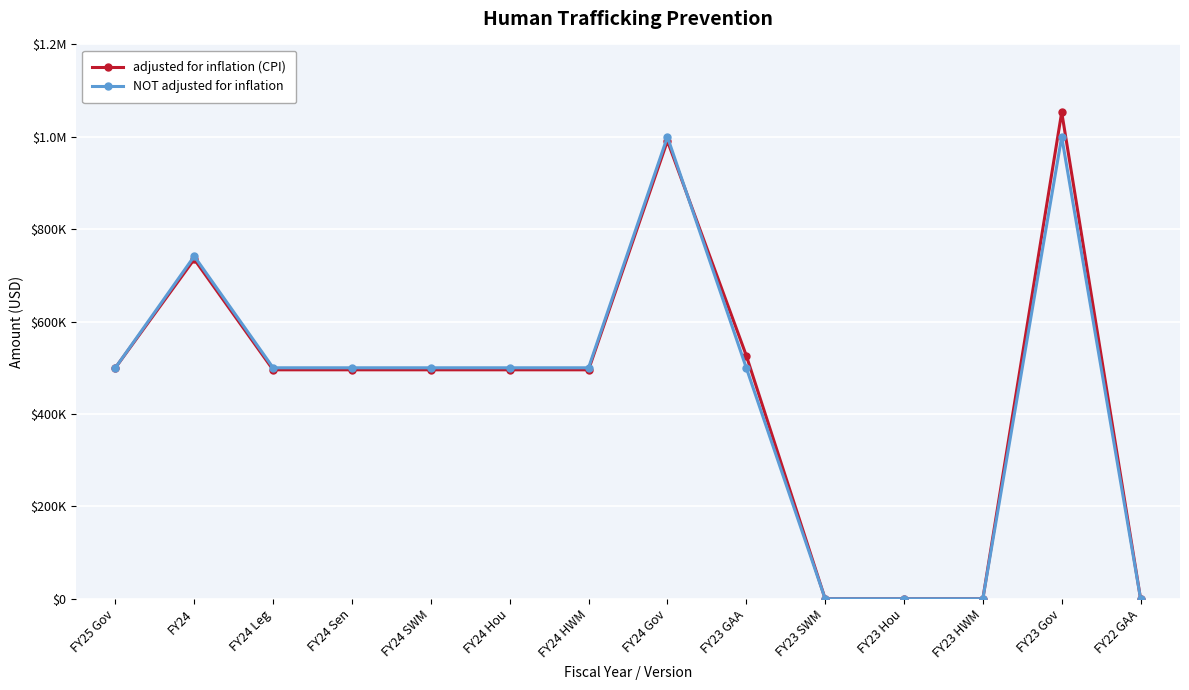

True or false: NOT adjusted for inflation and adjusted for inflation (CPI) intersect in this chart.

True